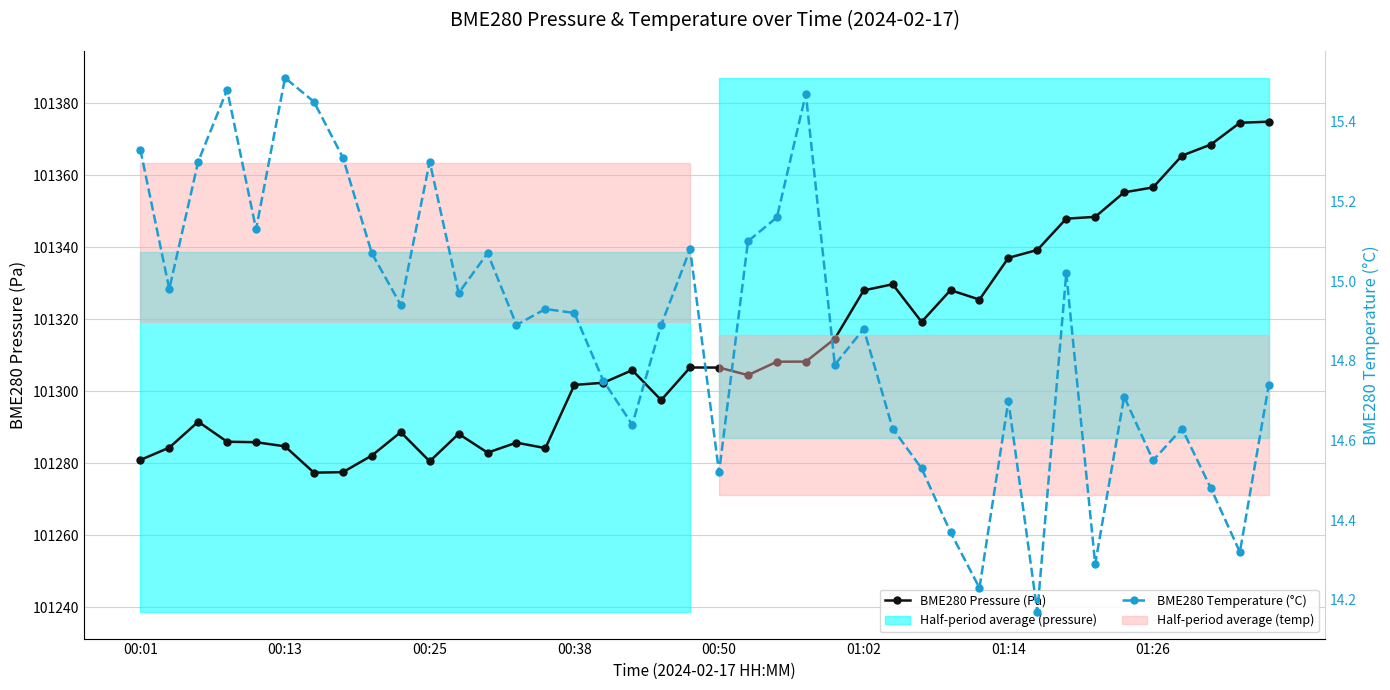

True or false: BME280 Temperature (°C) has more than 1 interior local peaks.

True